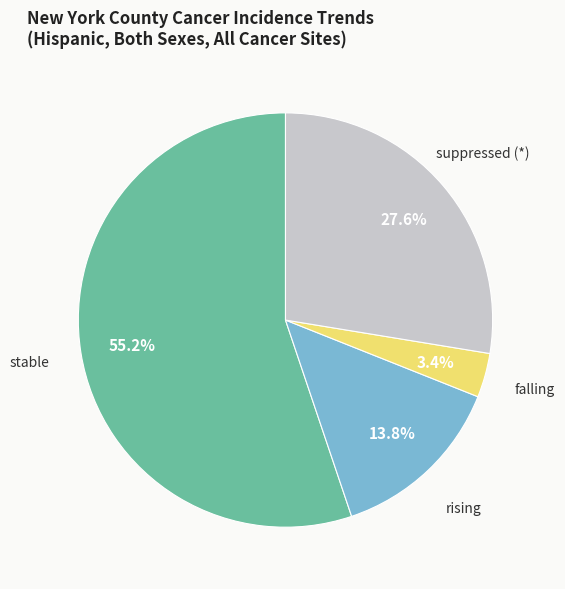

To the nearest percent, what is the difference between the largest and smallest slice percentages?

52%